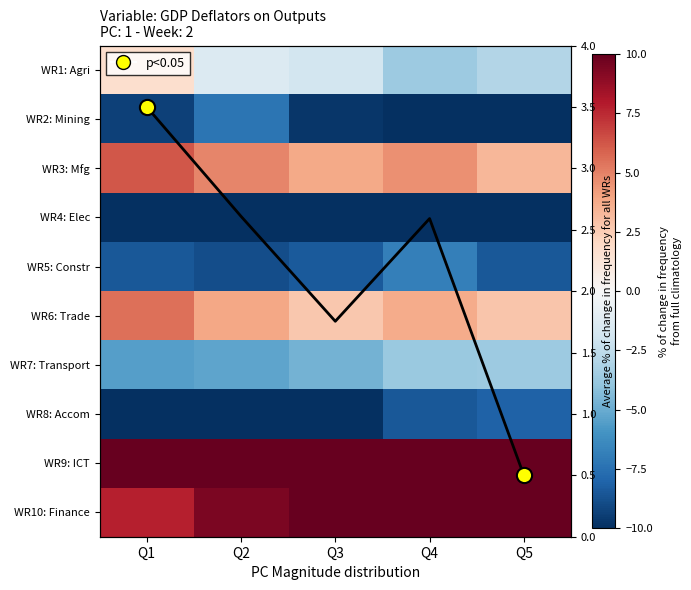

Count the number of data series in this chart.

10